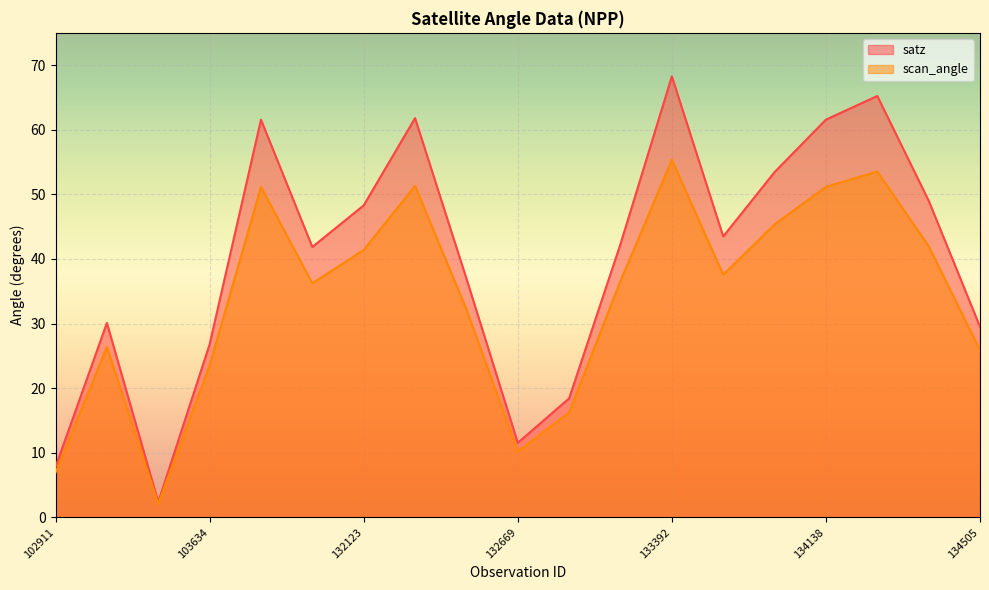

Which has a higher value, 133392 or 103396?

133392